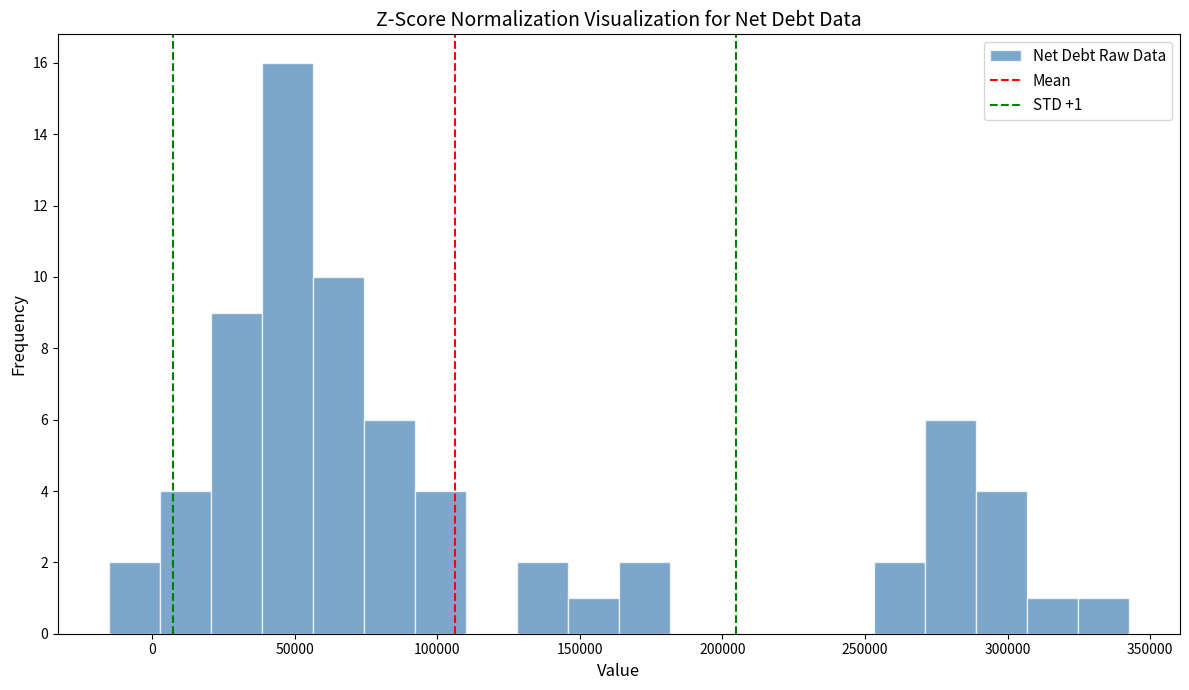

Read against the x-axis, roughly where is the centre of the tallest bar?

45000